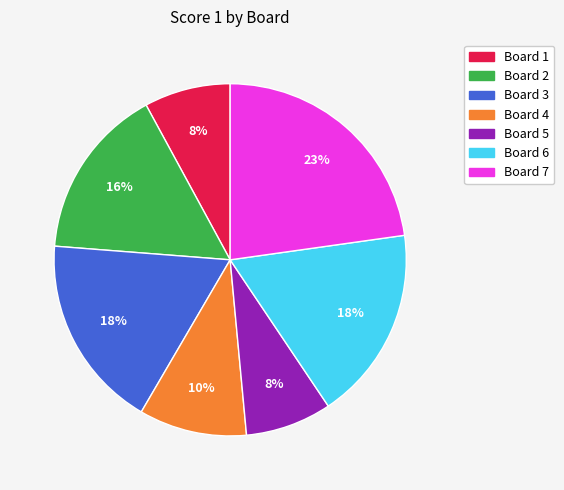

Is Board 2 the majority of the pie?

No